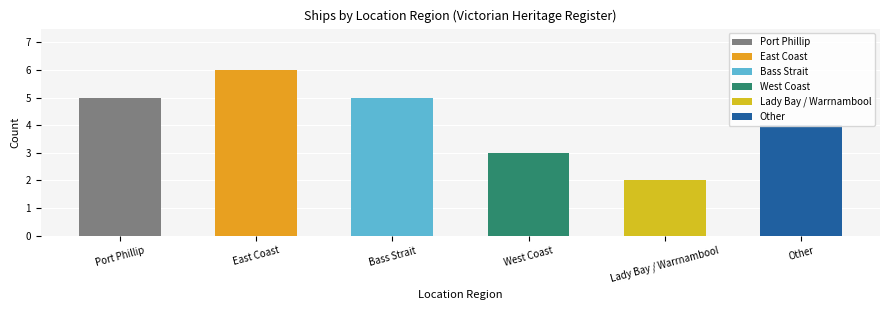

What is the average value?

4